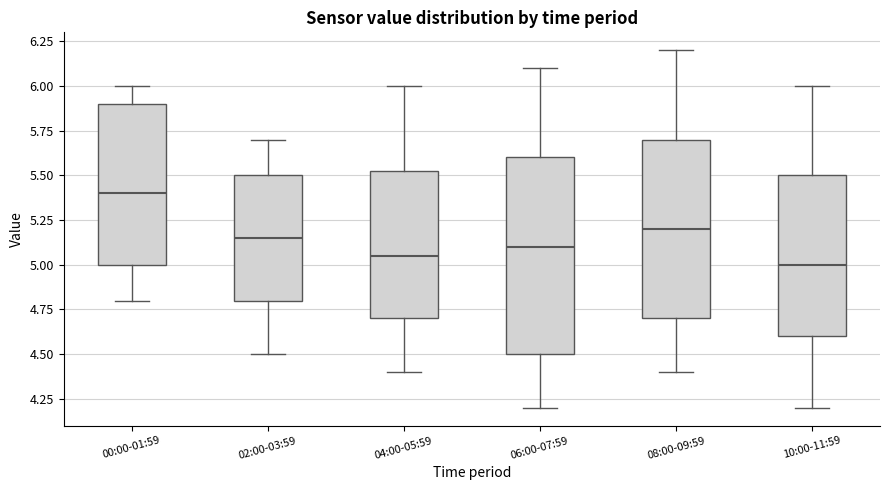

Reading left to right, read every box against the y-axis: the position of its median line, the range the box covers, and the ends of its whiskers. The values are not printed on the chart, so give them approximately, as read against the axis.

00:00-01:59: median 5.40, box 5.00 to 5.90, whiskers 4.80 to 6.00
02:00-03:59: median 5.15, box 4.80 to 5.50, whiskers 4.50 to 5.70
04:00-05:59: median 5.05, box 4.70 to 5.55, whiskers 4.40 to 6.00
06:00-07:59: median 5.10, box 4.50 to 5.60, whiskers 4.20 to 6.10
08:00-09:59: median 5.20, box 4.70 to 5.70, whiskers 4.40 to 6.20
10:00-11:59: median 5.00, box 4.60 to 5.50, whiskers 4.20 to 6.00